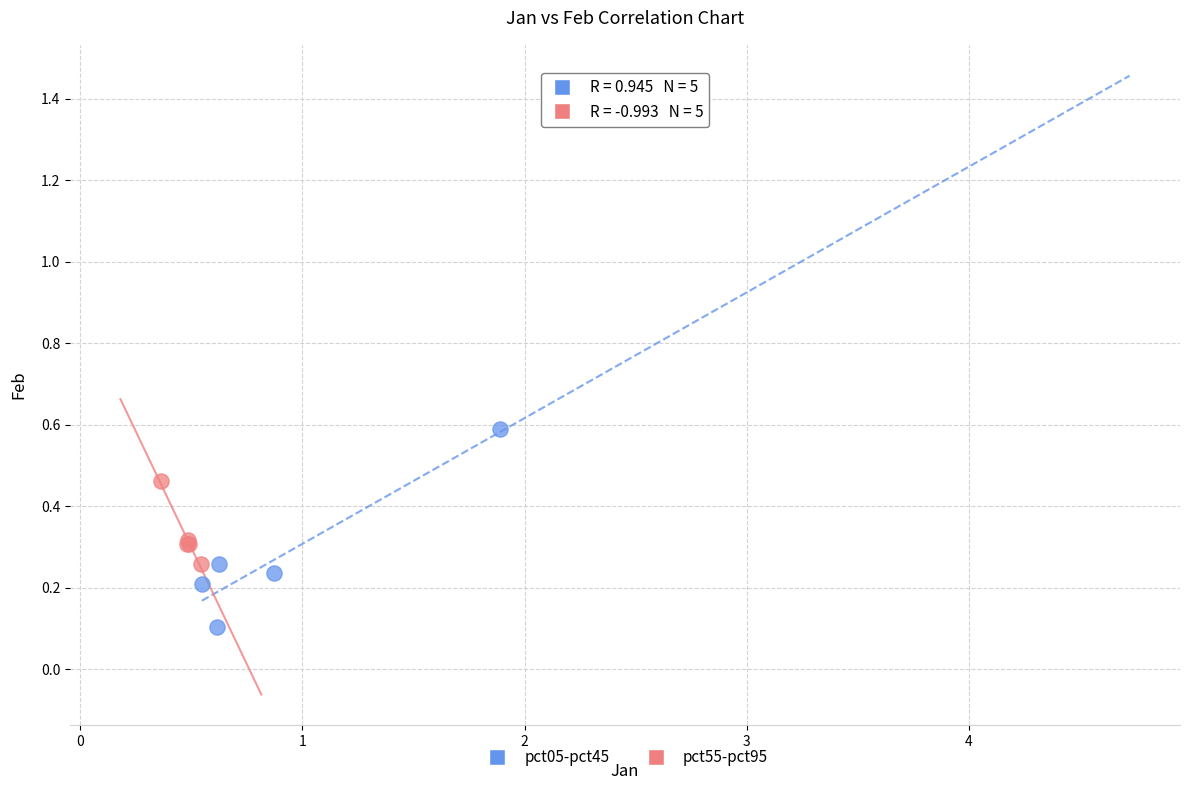

Which series contains the highest Y value?

pct05-pct45